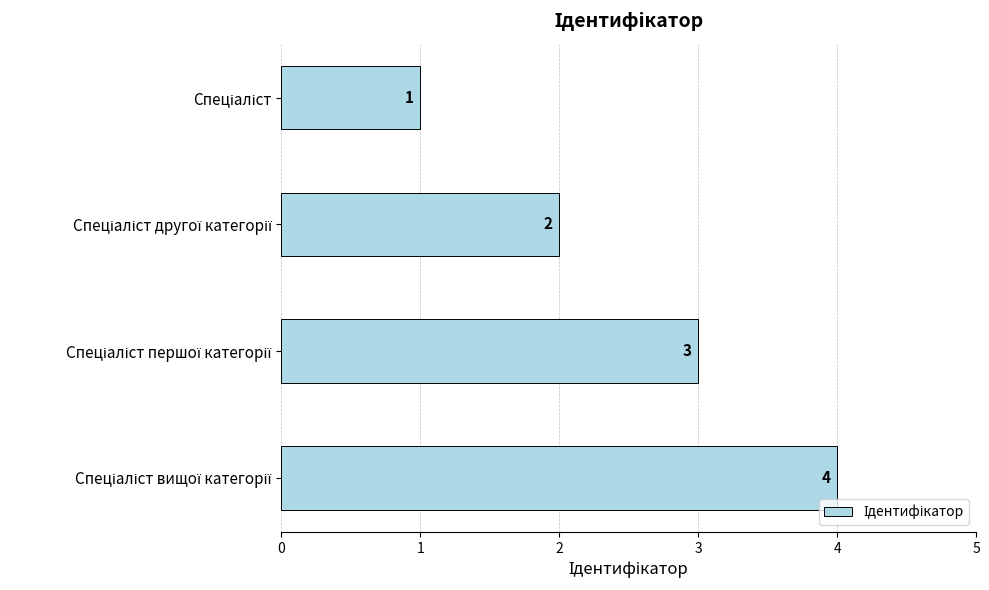

Count the values in the range 2 to 4.

3